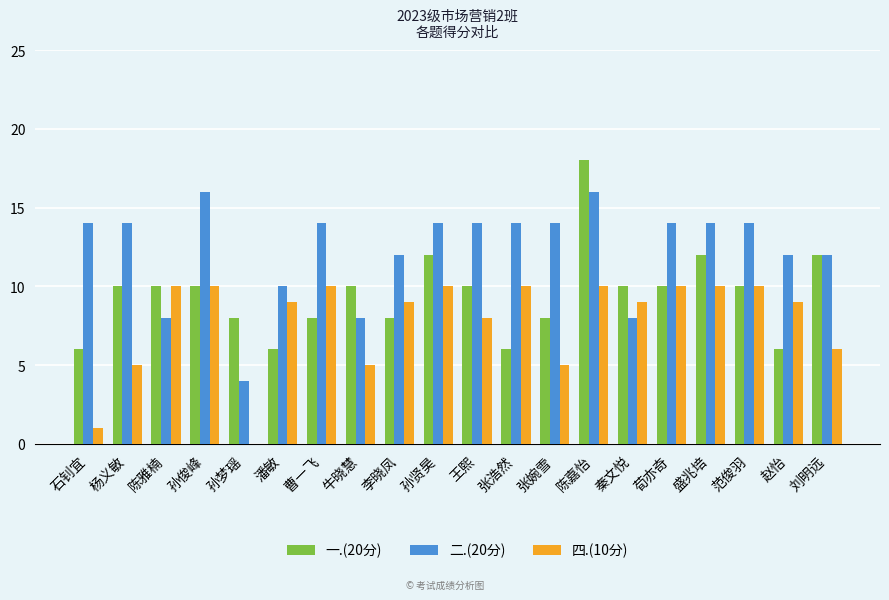

How many groups of bars are there?

20